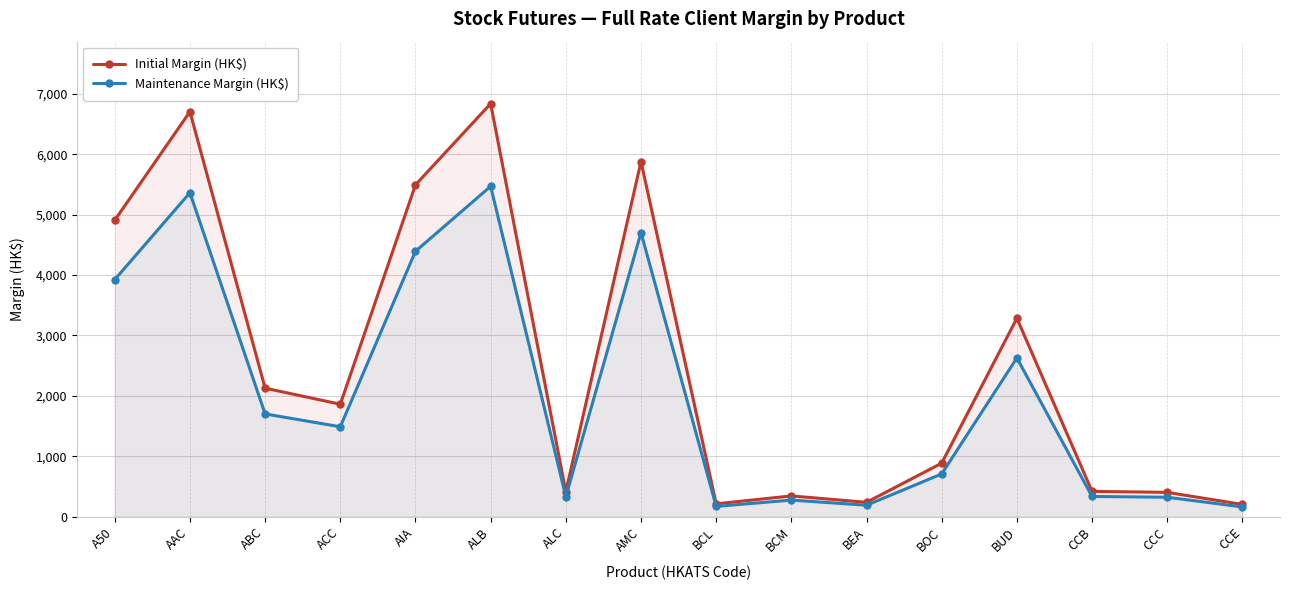

True or false: Initial Margin (HK$) and Maintenance Margin (HK$) intersect in this chart.

False